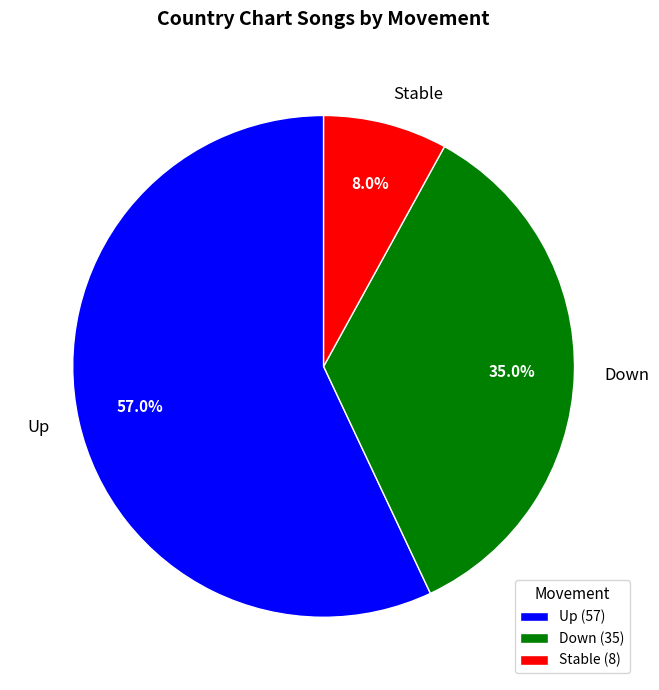

What portion of the pie excludes Up?

43.0%